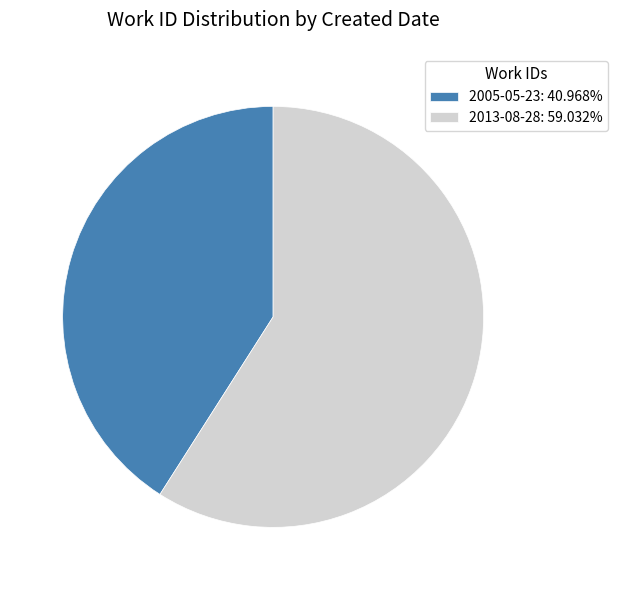

Is there any slice that represents more than half of the pie?

Yes